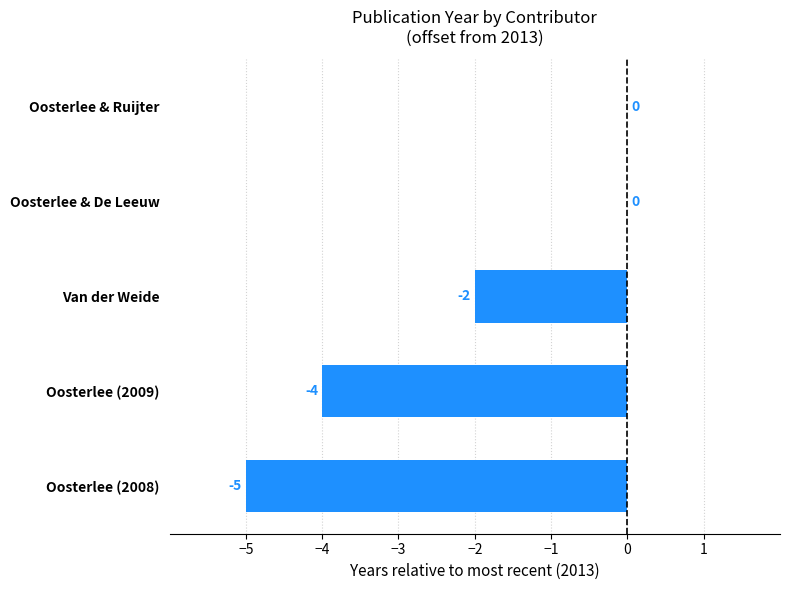

The value at Oosterlee (2009) is -2. True or false?

False